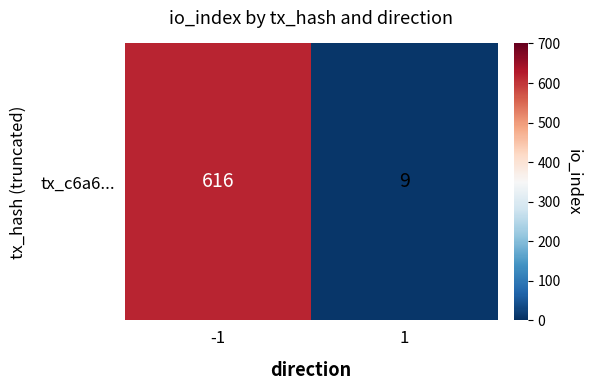

Rank the categories by value from lowest to highest.

1, -1